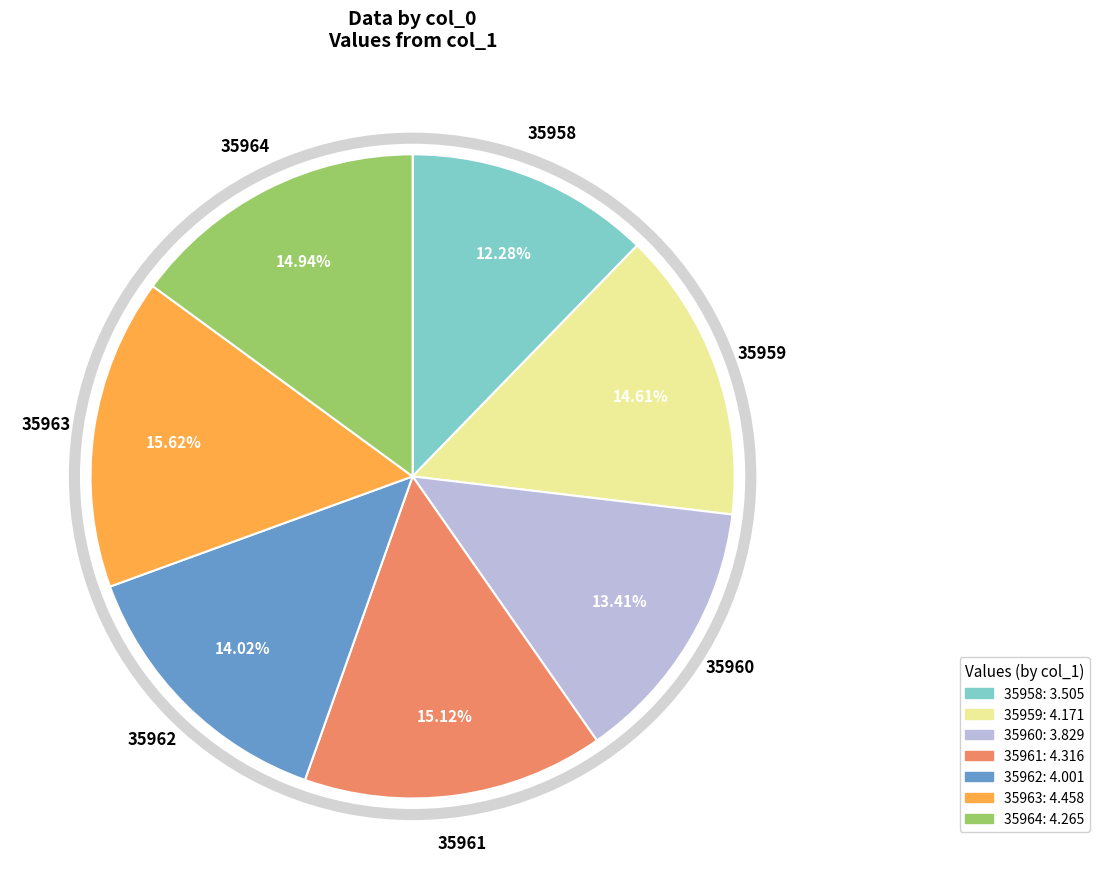

To the nearest percent, what is the combined percentage of 35958 and 35961?

27%